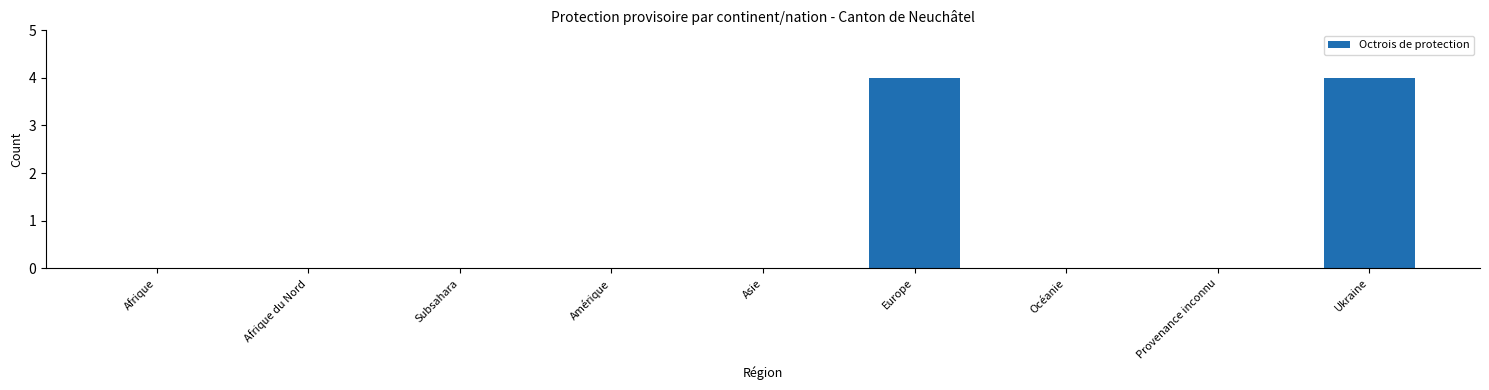

Reading left to right, transcribe all the data shown in this chart.

Afrique=0	Afrique du Nord=0	Subsahara=0	Amérique=0	Asie=0	Europe=4	Océanie=0	Provenance inconnu=0	Ukraine=4